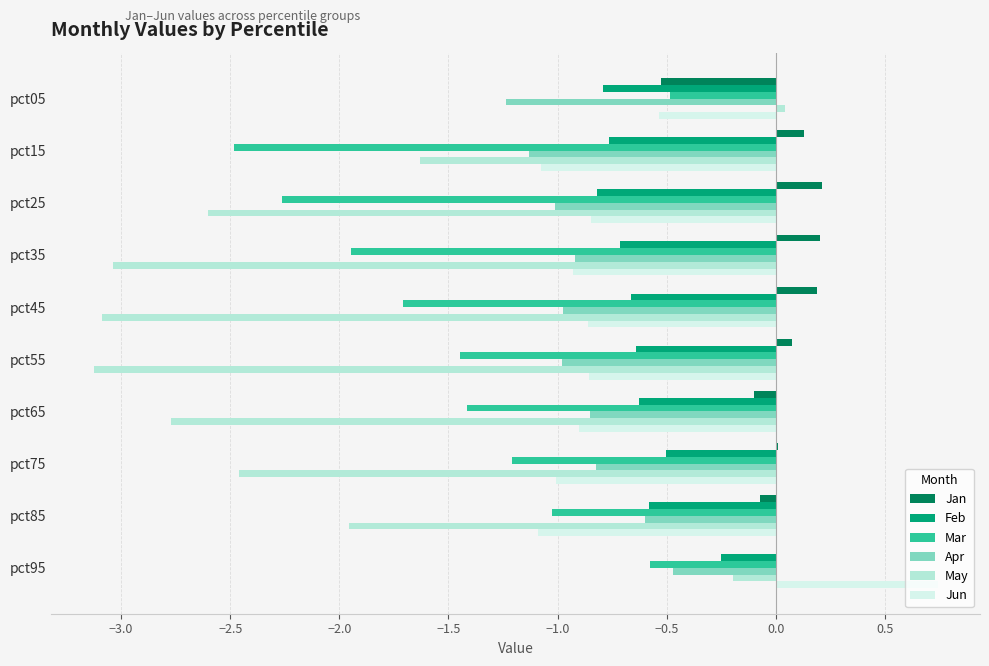

Which category has the highest value across all series?

pct95